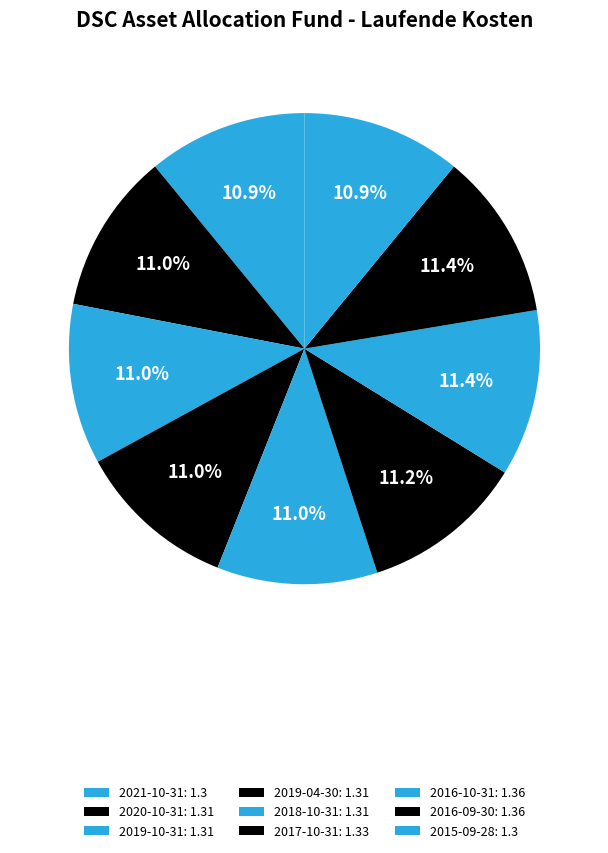

Count the number of slices in the pie.

9